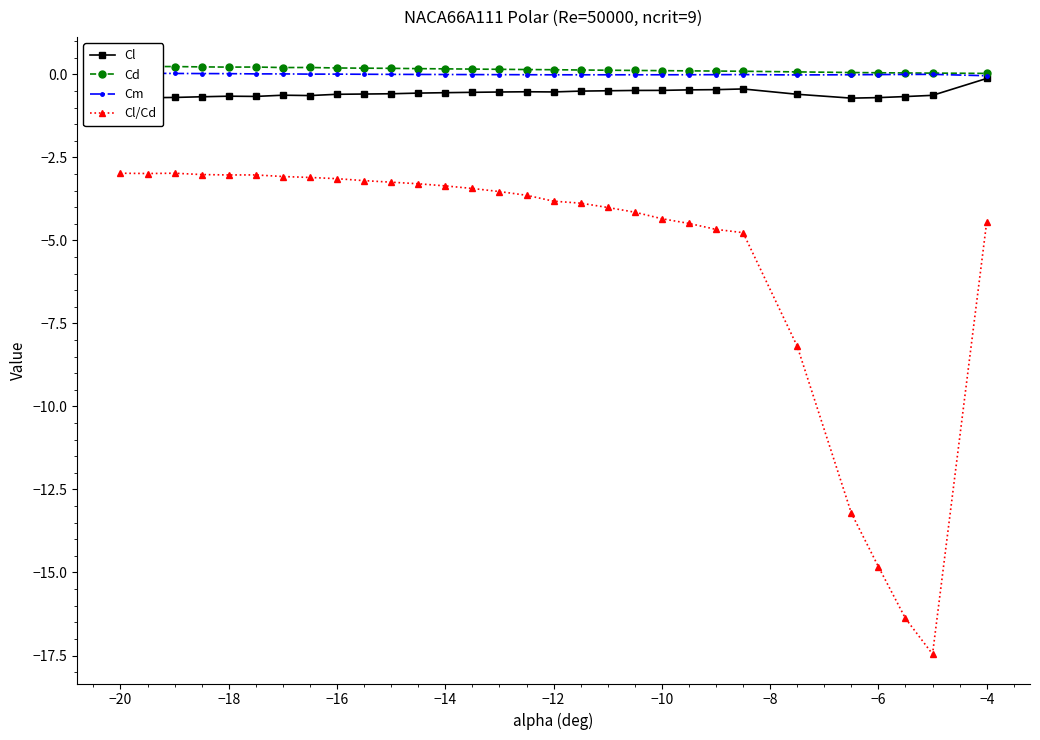

True or false: Cd and Cl intersect in this chart.

False